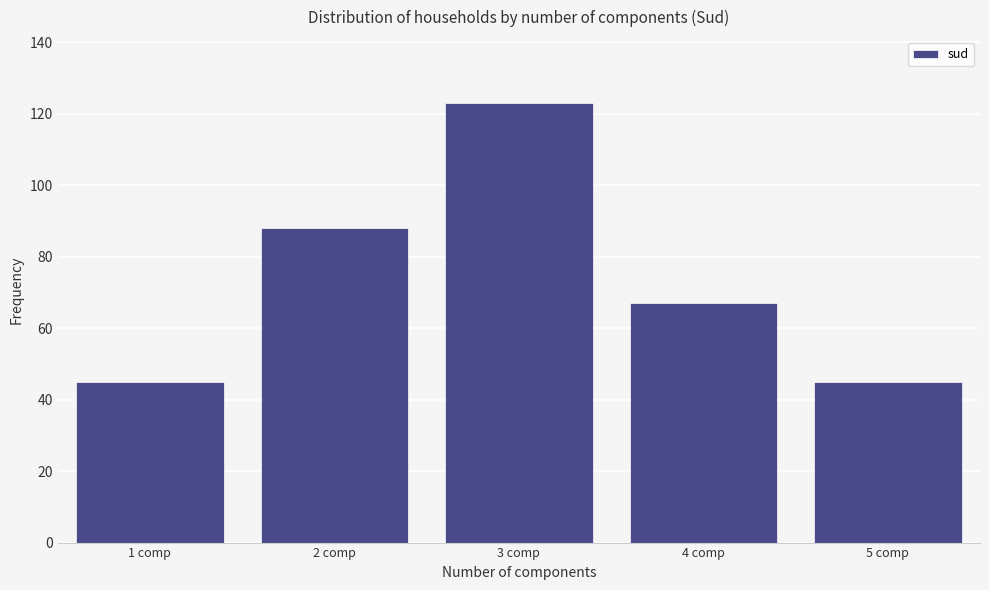

Reading left to right, list all the values displayed in this chart.

45	88	123	67	45